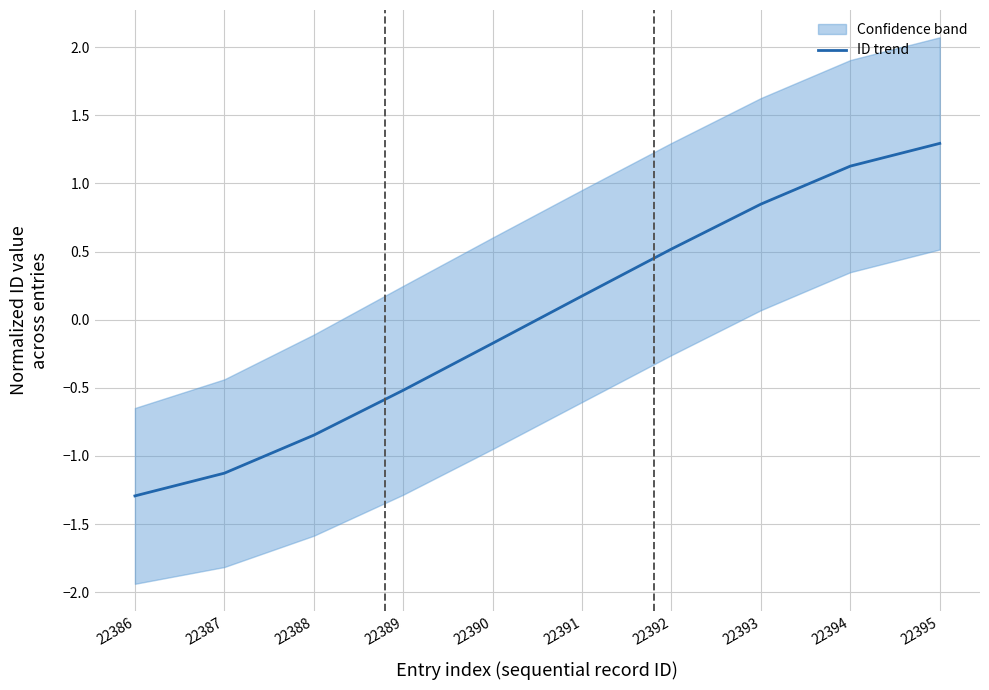

What is the difference between the maximum and second lowest values?

2.4